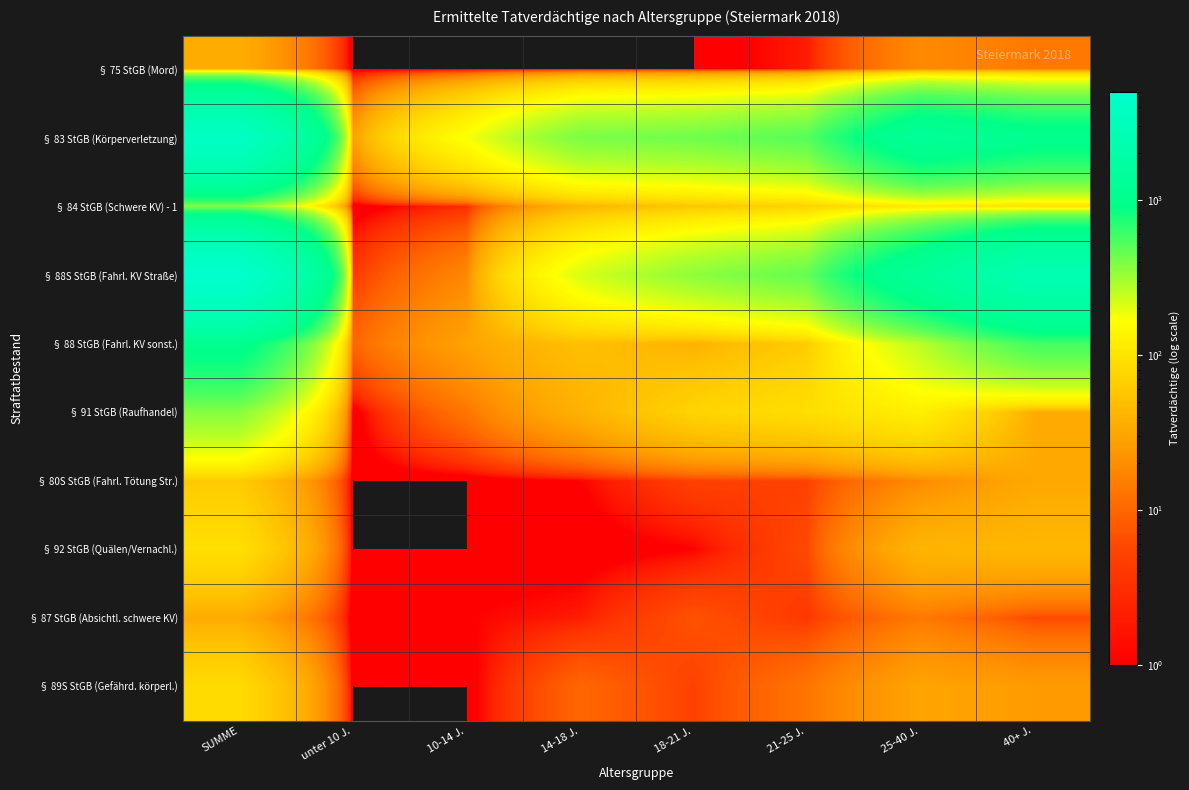

Reading left to right, list all the values displayed in this chart.

§ 75 StGB (Mord): SUMME=35	unter 10 J.=0	10-14 J.=0	14-18 J.=0	18-21 J.=0	21-25 J.=2	25-40 J.=19	40+ J.=14
§ 83 StGB (Körperverletzung): SUMME=3907	unter 10 J.=27	10-14 J.=171	14-18 J.=397	18-21 J.=428	21-25 J.=509	25-40 J.=1324	40+ J.=1051
§ 84 StGB (Schwere KV) - 1: SUMME=373	unter 10 J.=0	10-14 J.=3	14-18 J.=41	18-21 J.=57	21-25 J.=71	25-40 J.=109	40+ J.=92
§ 88S StGB (Fahrl. KV Straße): SUMME=5009	unter 10 J.=4	10-14 J.=18	14-18 J.=212	18-21 J.=349	21-25 J.=462	25-40 J.=1374	40+ J.=2590
§ 88 StGB (Fahrl. KV sonst.): SUMME=1030	unter 10 J.=10	10-14 J.=29	14-18 J.=51	18-21 J.=39	21-25 J.=63	25-40 J.=261	40+ J.=577
§ 91 StGB (Raufhandel): SUMME=370	unter 10 J.=0	10-14 J.=13	14-18 J.=38	18-21 J.=73	21-25 J.=90	25-40 J.=122	40+ J.=34
§ 80S StGB (Fahrl. Tötung Str.): SUMME=62	unter 10 J.=0	10-14 J.=0	14-18 J.=1	18-21 J.=5	21-25 J.=5	25-40 J.=19	40+ J.=32
§ 92 StGB (Quälen/Vernachl.): SUMME=91	unter 10 J.=0	10-14 J.=0	14-18 J.=0	18-21 J.=1	21-25 J.=6	25-40 J.=41	40+ J.=43
§ 87 StGB (Absichtl. schwere KV): SUMME=34	unter 10 J.=0	10-14 J.=1	14-18 J.=2	18-21 J.=7	21-25 J.=4	25-40 J.=14	40+ J.=6
§ 89S StGB (Gefährd. körperl.): SUMME=84	unter 10 J.=0	10-14 J.=0	14-18 J.=10	18-21 J.=5	21-25 J.=13	25-40 J.=30	40+ J.=26